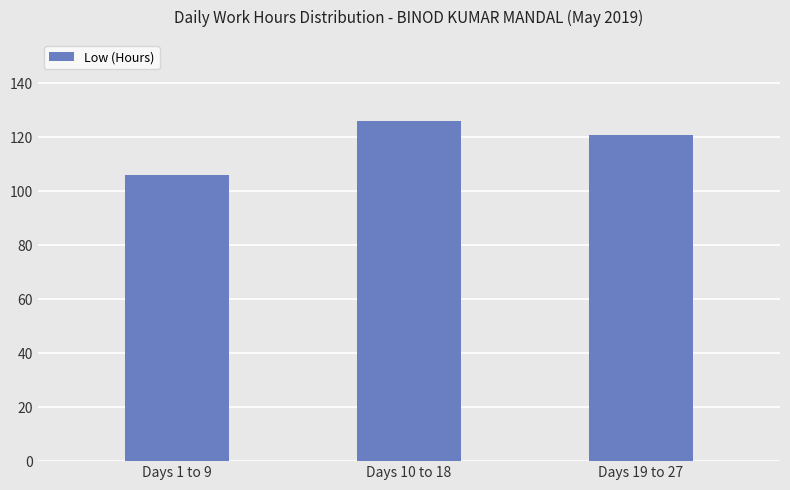

At which label does the data first exceed 120?

Days 10 to 18